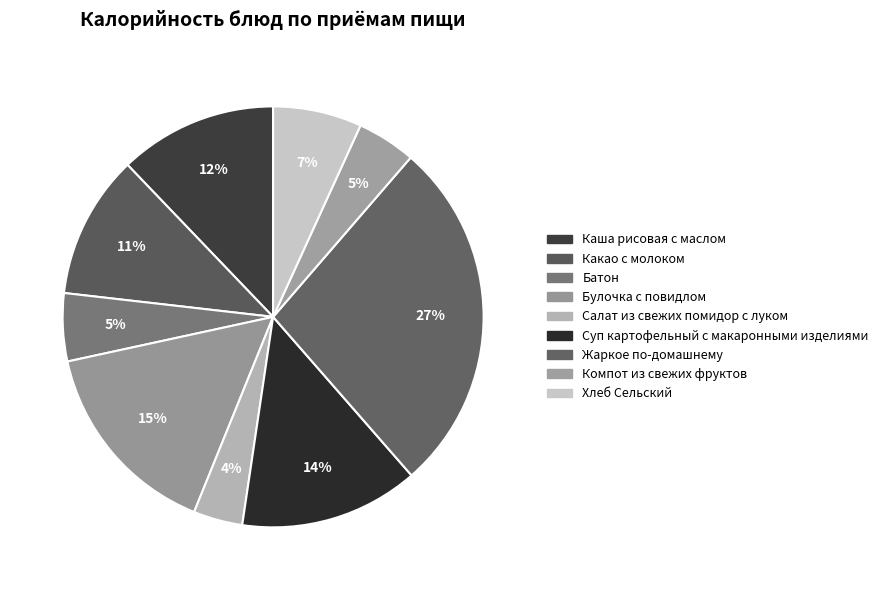

How many slices are in this pie chart?

9